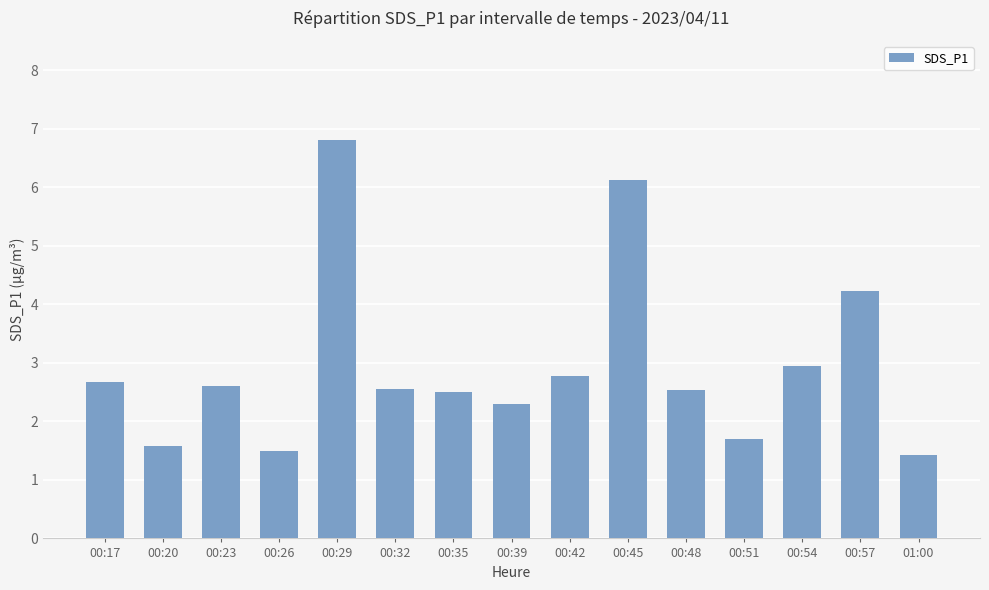

What is the label of the 12th bar from the left?

00:51